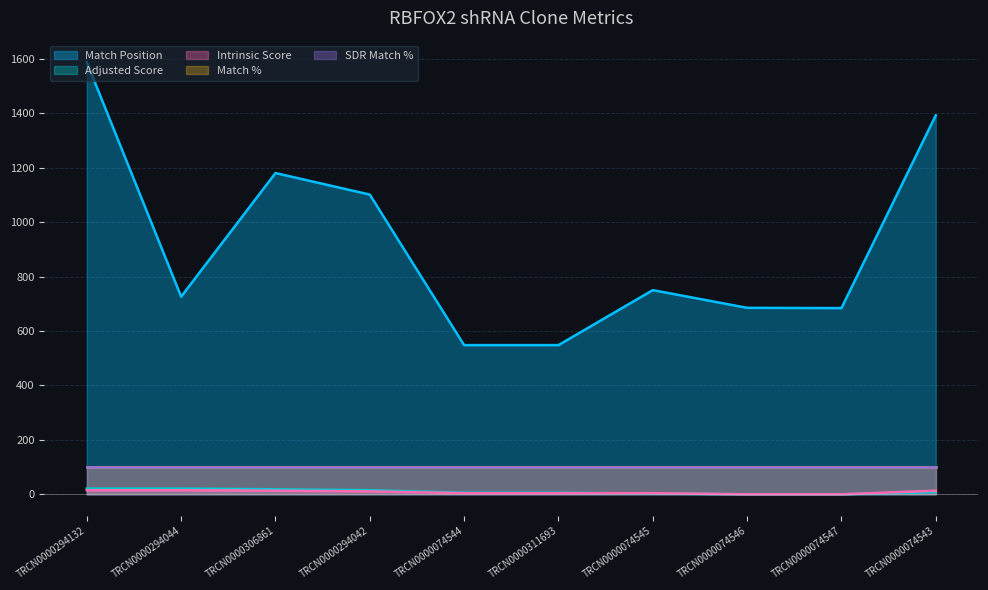

How many interior local peaks does the Match Position series have?

2